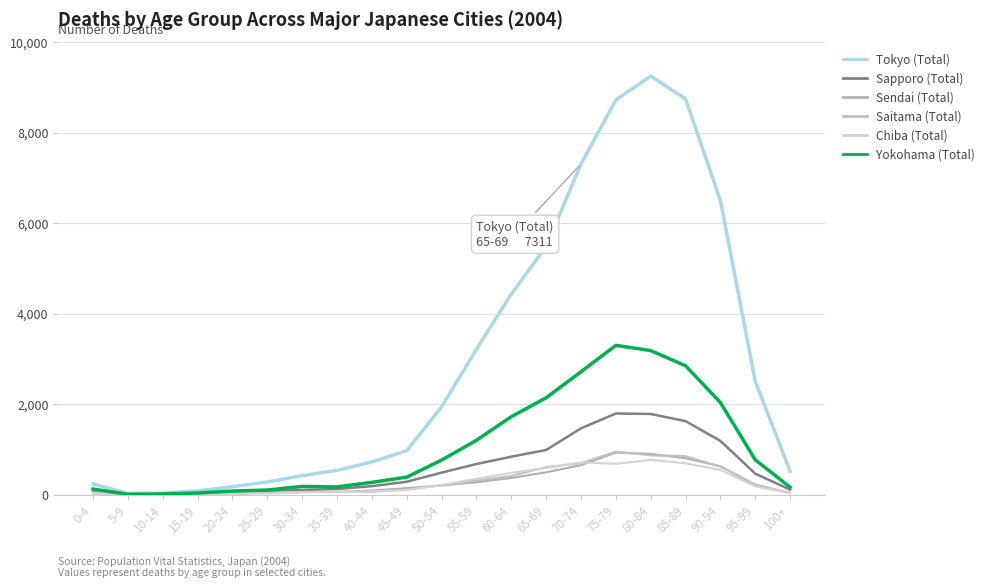

Where do Chiba (Total) and Sendai (Total) first cross each other?

30-34 and 35-39